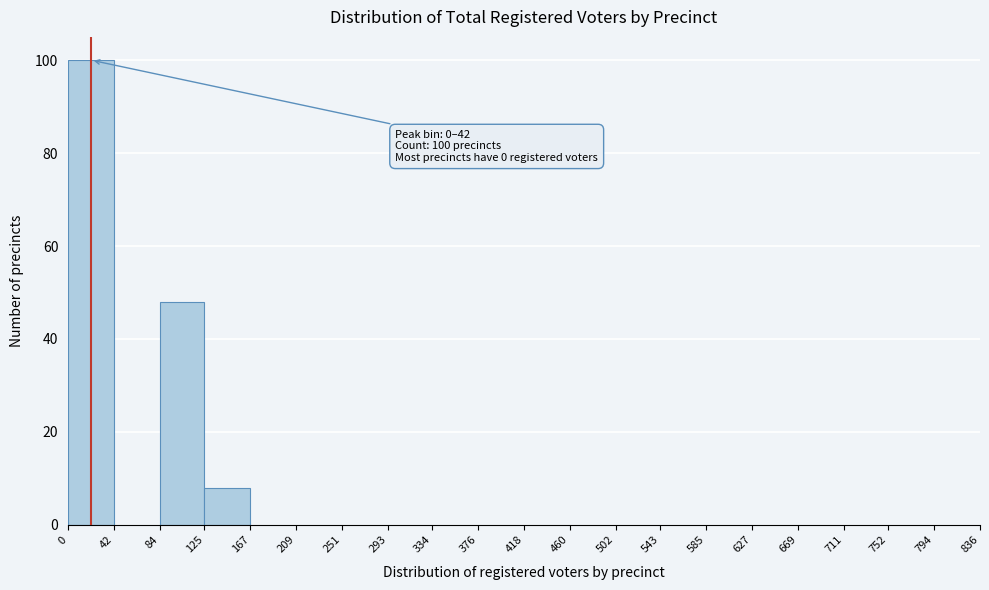

Which range on the x-axis has the tallest bar?

0 to 42